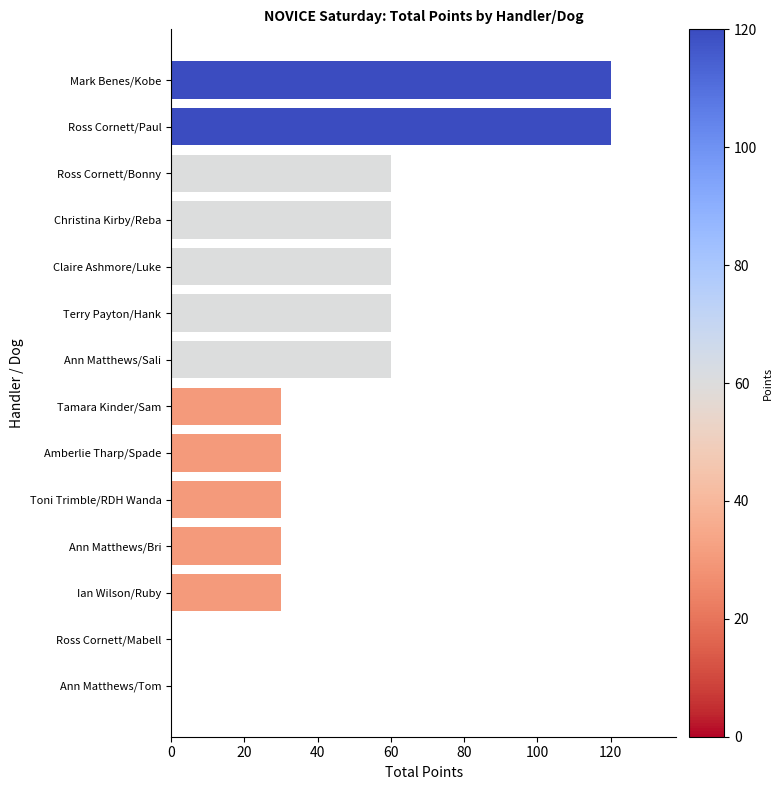

What is the ratio of the value at Amberlie Tharp/Spade to the value at Ross Cornett/Bonny?

0.5